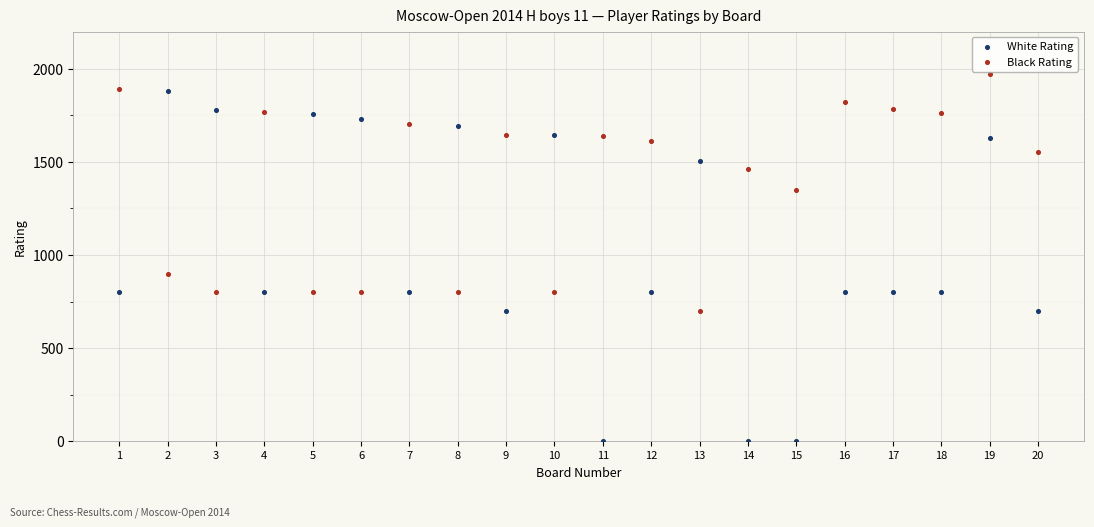

Across all data points, what is the range of Y values (max minus min)?

1970